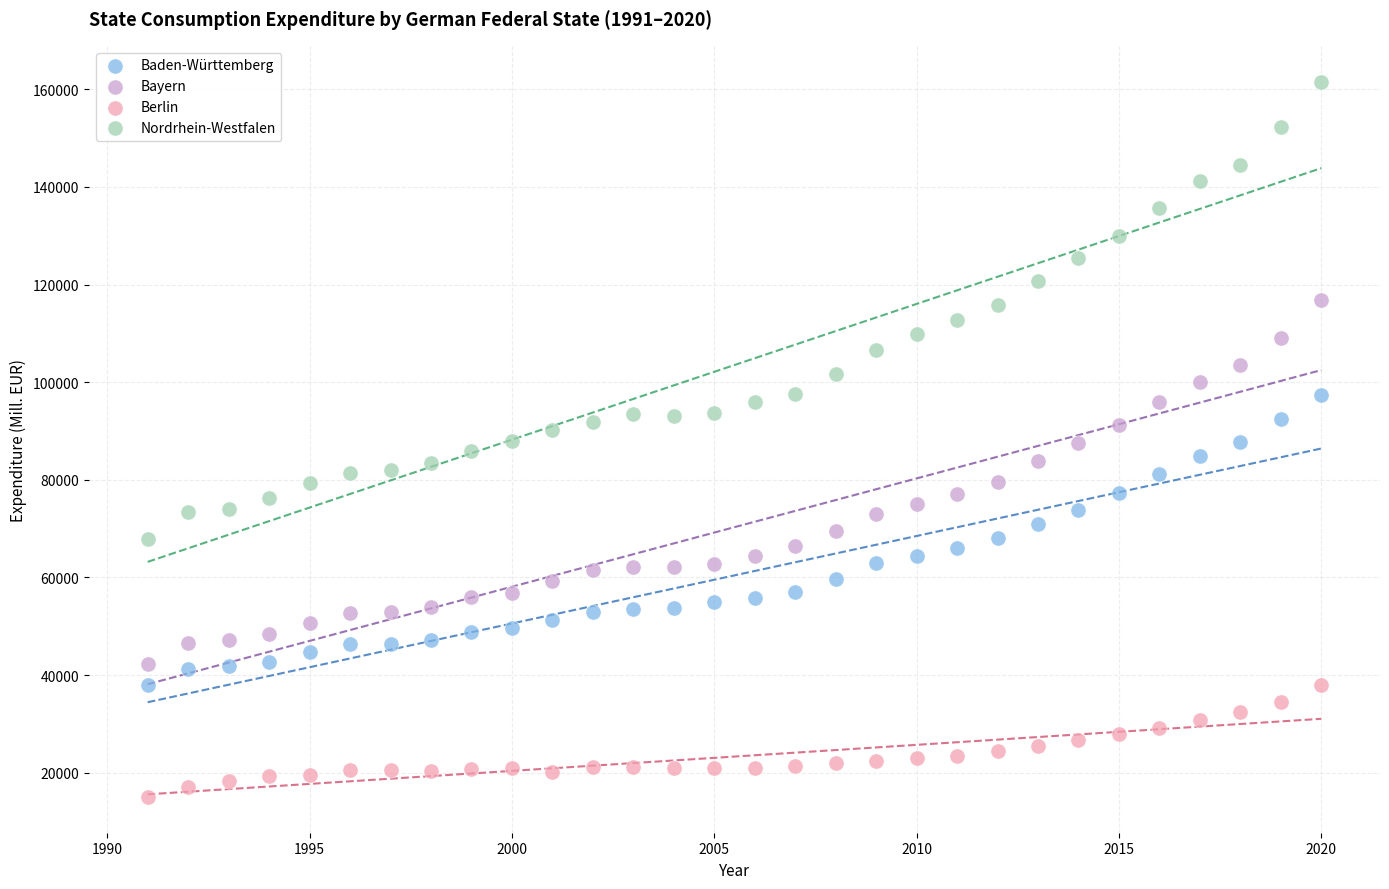

Across all data points, what is the range of Y values (max minus min)?

146542.3